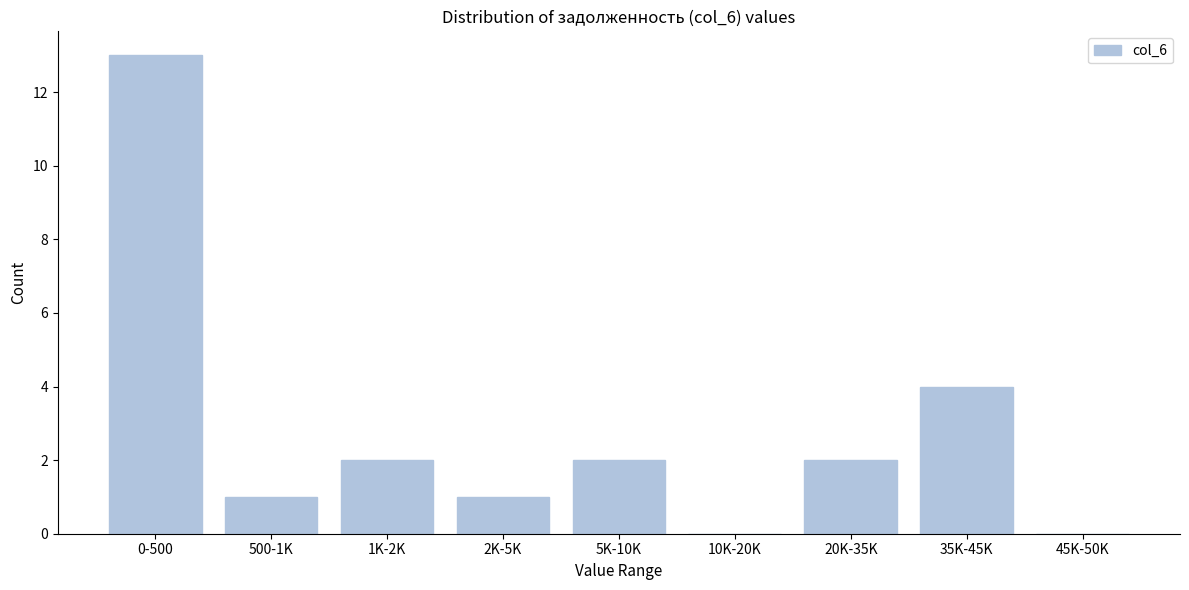

Reading left to right, list all the values displayed in this chart.

0-500=13	500-1K=1	1K-2K=2	2K-5K=1	5K-10K=2	10K-20K=0	20K-35K=2	35K-45K=4	45K-50K=0